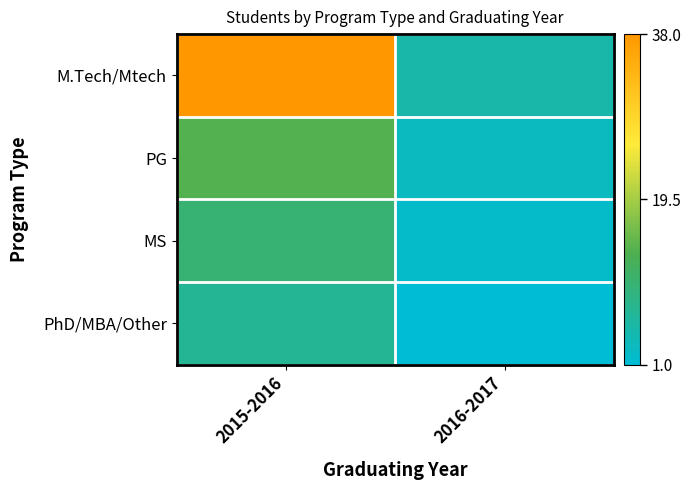

At which category is the sum across all series the highest?

2015-2016